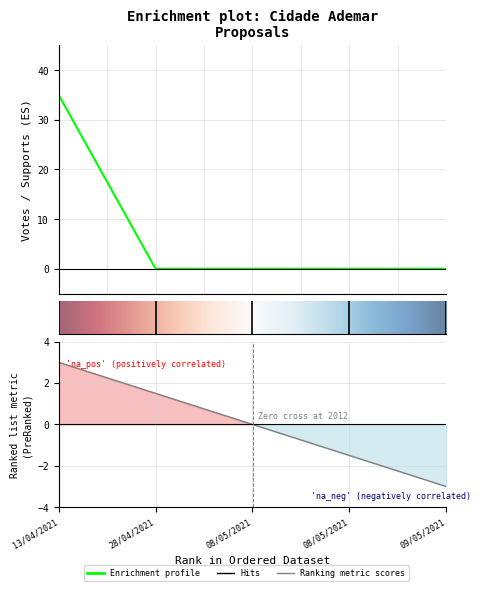

Is this an area chart (filled region under the line)?

No